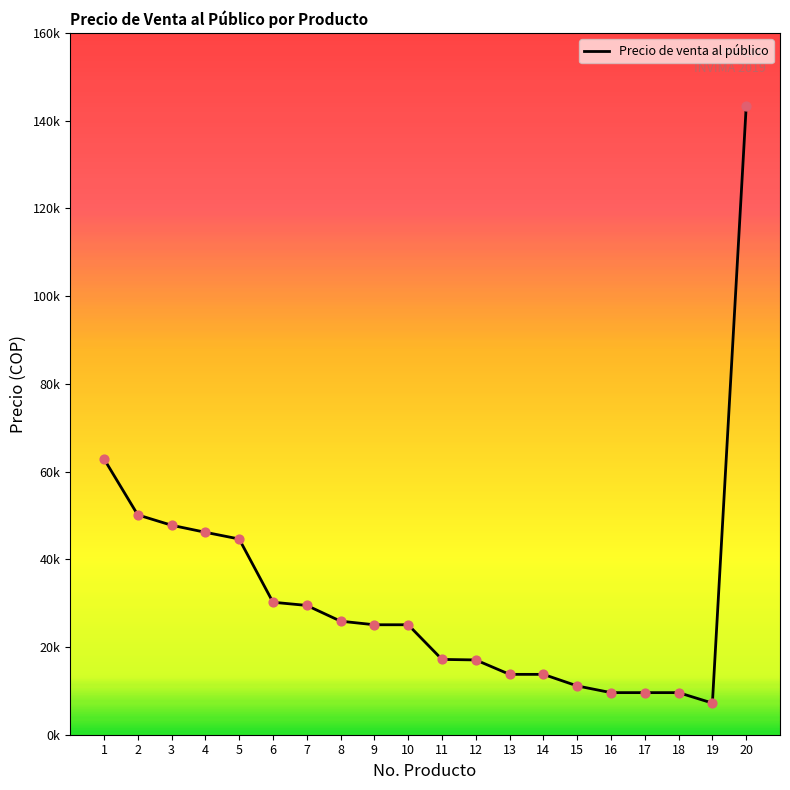

Does the chart have visible grid lines?

No